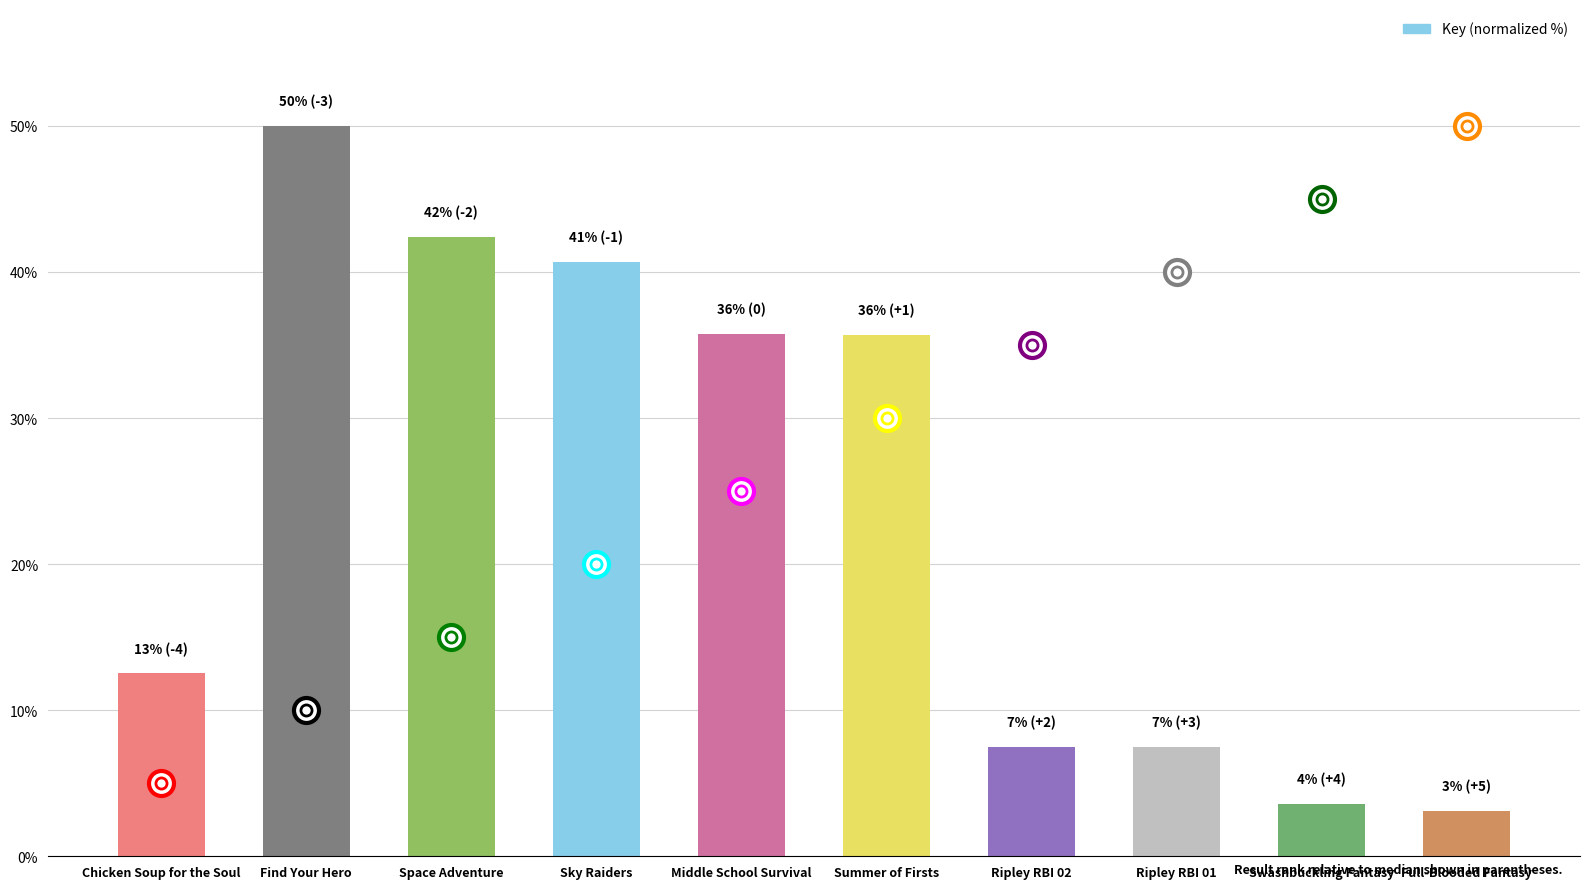

True or false: the data shows 40.7 at Sky Raiders.

True